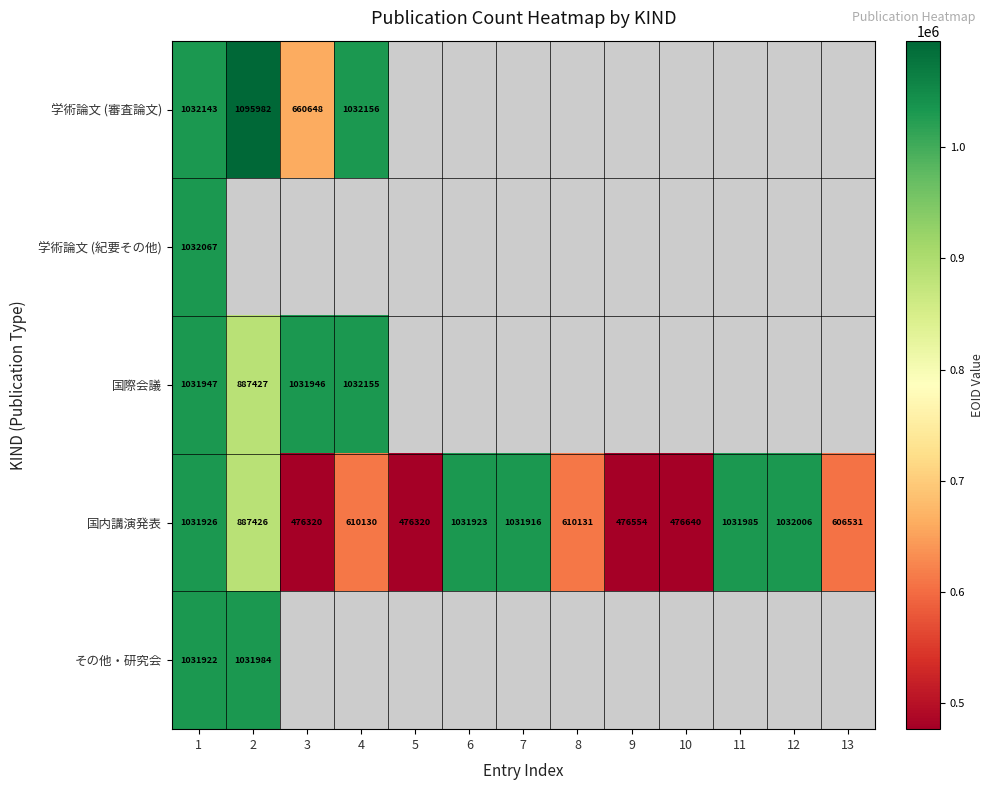

Which category has the highest value in the 国内講演発表 series?

12